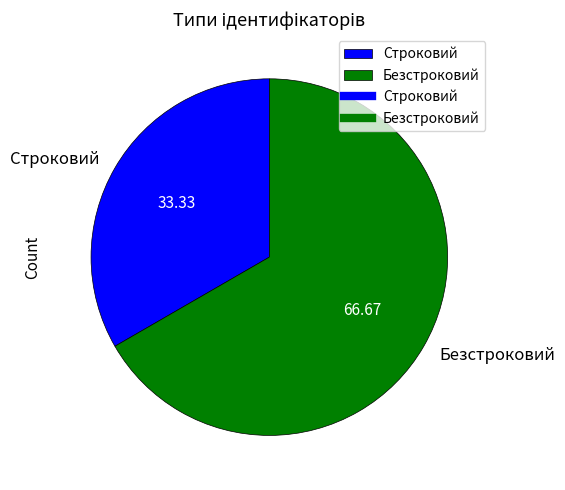

Does Строковий represent more than half of the total?

No